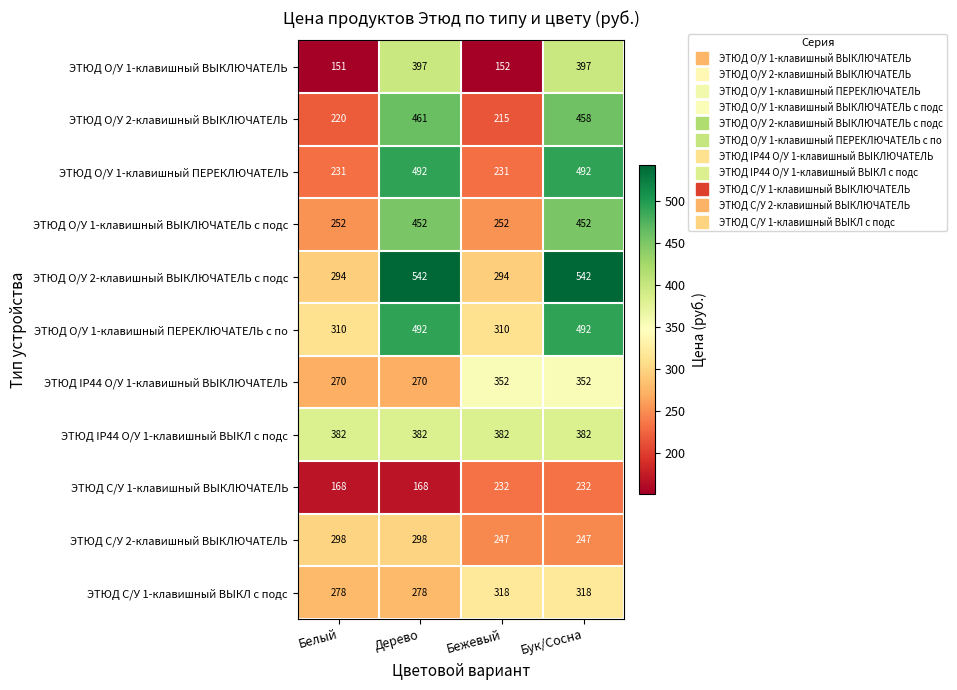

What is the minimum value for ЭТЮД IP44 О/У 1-клавишный ВЫКЛ с подс?

382